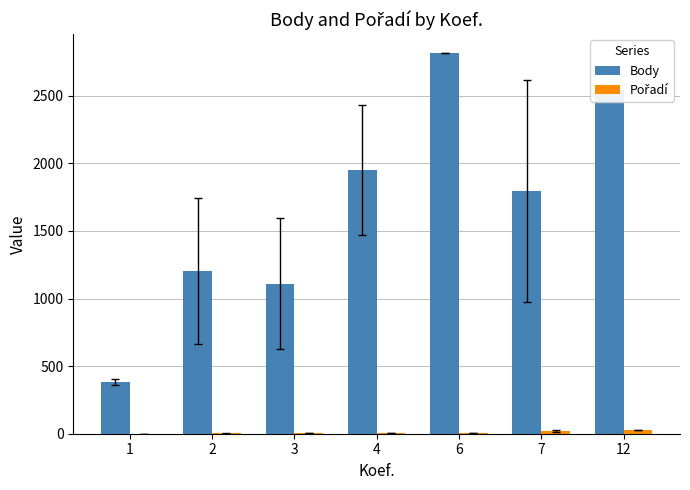

Which series has the largest total across all categories?

Body